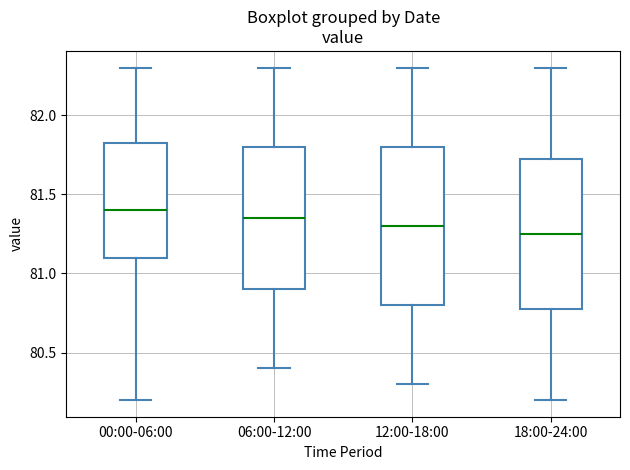

Reading left to right, read every box against the y-axis: the position of its median line, the range the box covers, and the ends of its whiskers. The values are not printed on the chart, so give them approximately, as read against the axis.

00:00-06:00: median 81.40, box 81.10 to 81.85, whiskers 80.20 to 82.30
06:00-12:00: median 81.35, box 80.90 to 81.80, whiskers 80.40 to 82.30
12:00-18:00: median 81.30, box 80.80 to 81.80, whiskers 80.30 to 82.30
18:00-24:00: median 81.25, box 80.80 to 81.75, whiskers 80.20 to 82.30